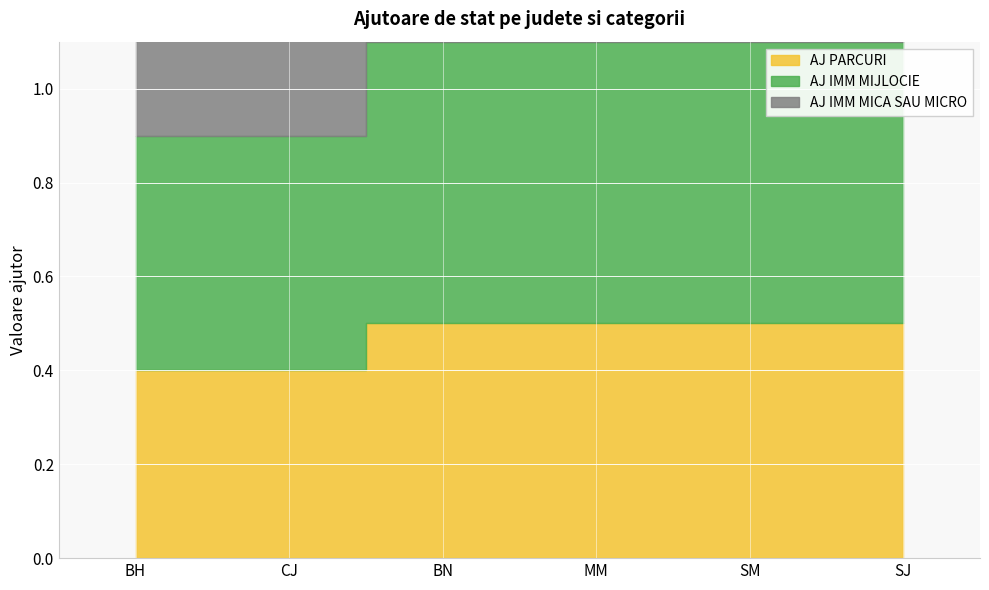

At which category does the chart reach its minimum across all series?

BH